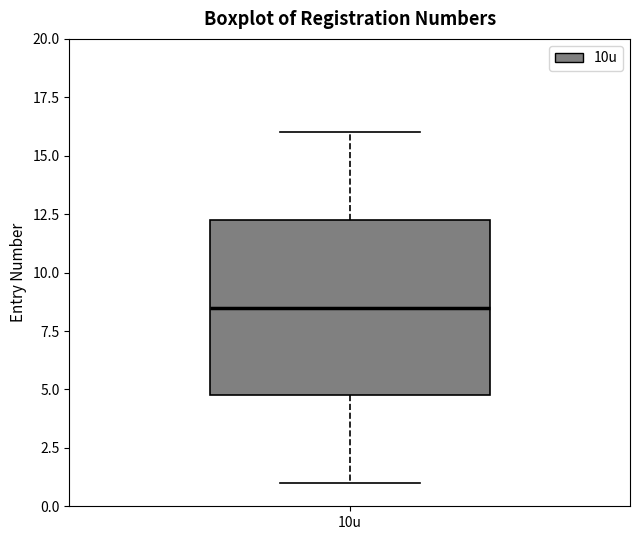

Transcribe this box plot: give where the median line is, the range the box spans, and where the two whiskers end, as read against the y-axis. The values are not printed on the chart, so give them approximately, as read against the axis.

median 8.5, box 5.0 to 12.5, whiskers 1.0 to 16.0